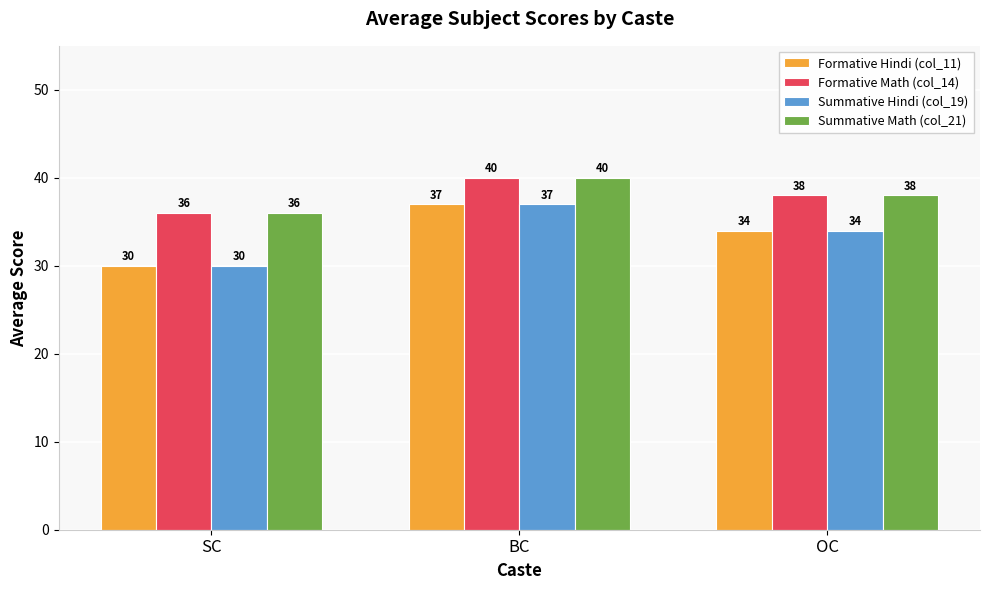

Reading left to right, what are all the values shown in this chart?

Formative Hindi (col_11): SC=30	BC=37	OC=34
Formative Math (col_14): SC=36	BC=40	OC=38
Summative Hindi (col_19): SC=30	BC=37	OC=34
Summative Math (col_21): SC=36	BC=40	OC=38